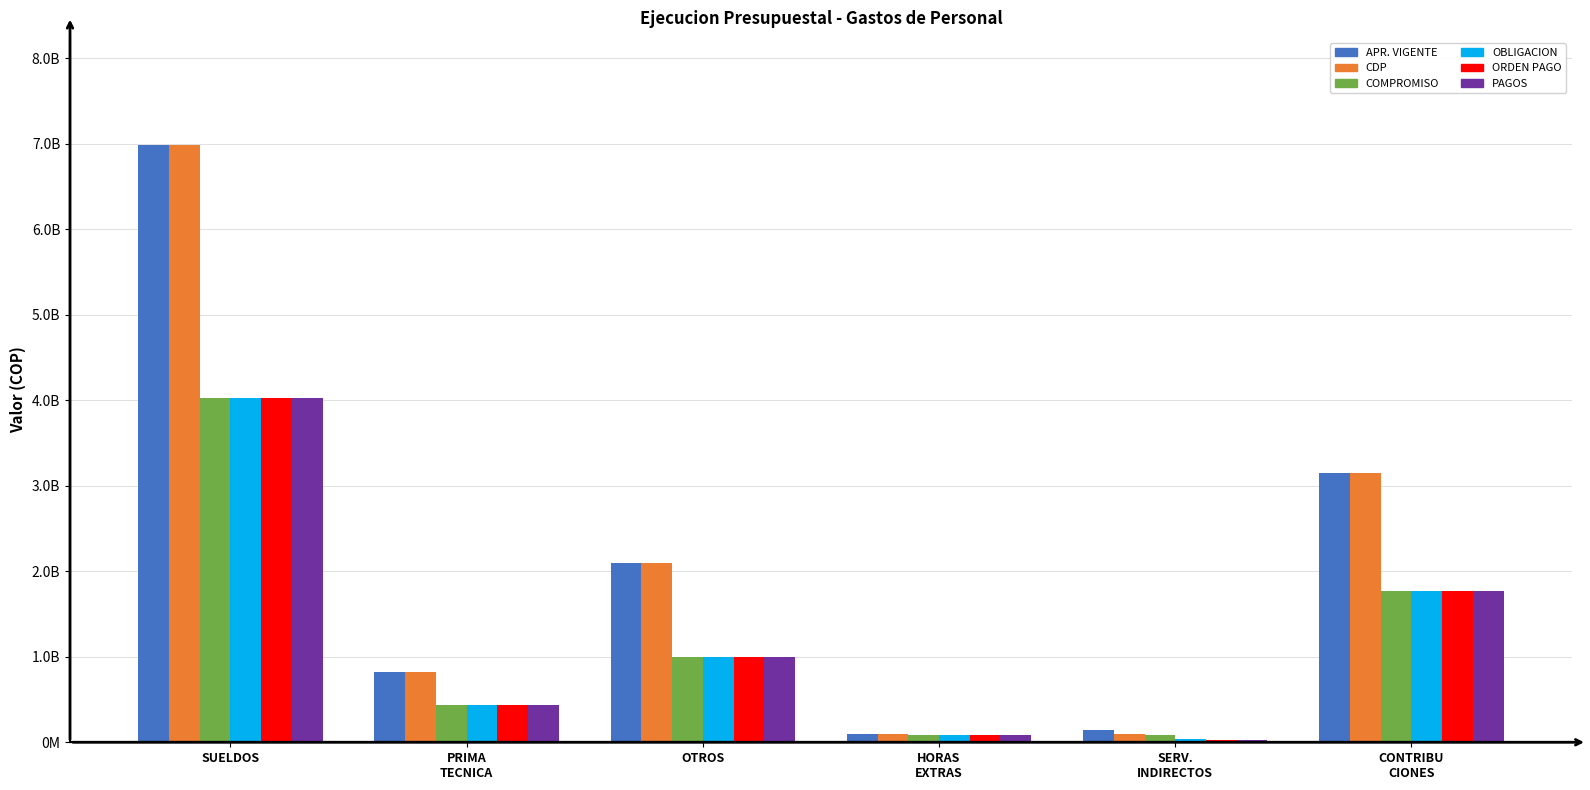

What are all the series names shown in the legend?

APR. VIGENTE, CDP, COMPROMISO, OBLIGACION, ORDEN PAGO, PAGOS